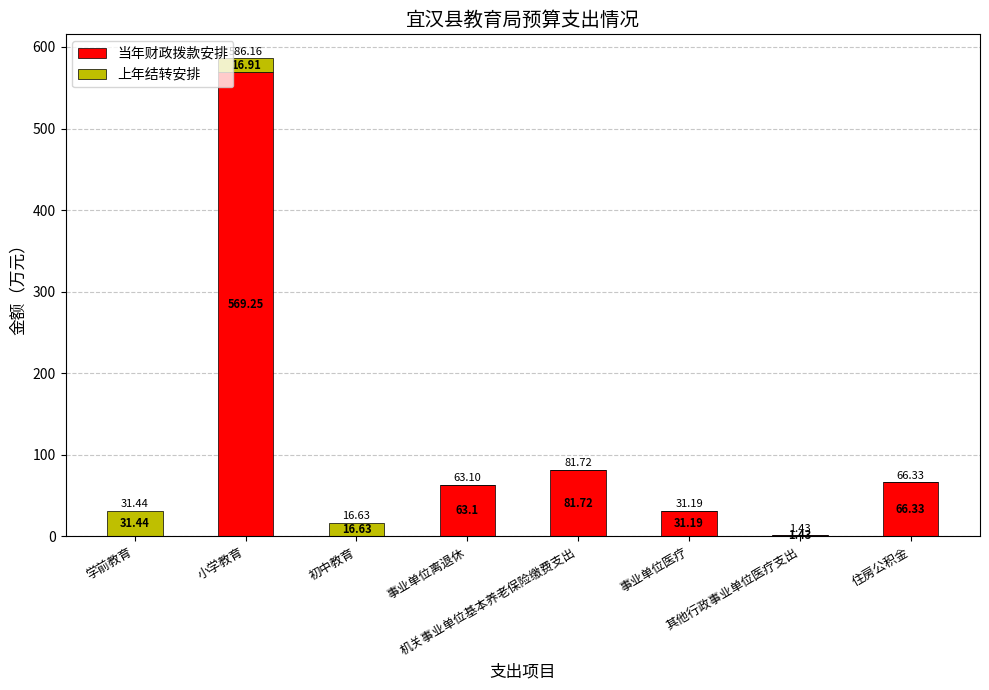

How many values in 当年财政拨款安排 are above zero?

6